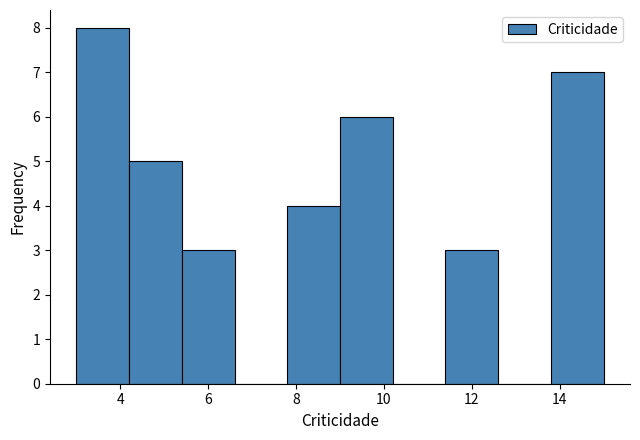

Reading left to right, transcribe this chart: for each bar, give the range it covers on the x-axis and its height. The values are not printed on the chart, so give them approximately, as read against the axis.

3.0 to 4.2: 8
4.2 to 5.4: 5
5.4 to 6.6: 3
6.6 to 7.8: 0
7.8 to 9.0: 4
9.0 to 10.2: 6
10.2 to 11.4: 0
11.4 to 12.6: 3
12.6 to 13.8: 0
13.8 to 15.0: 7